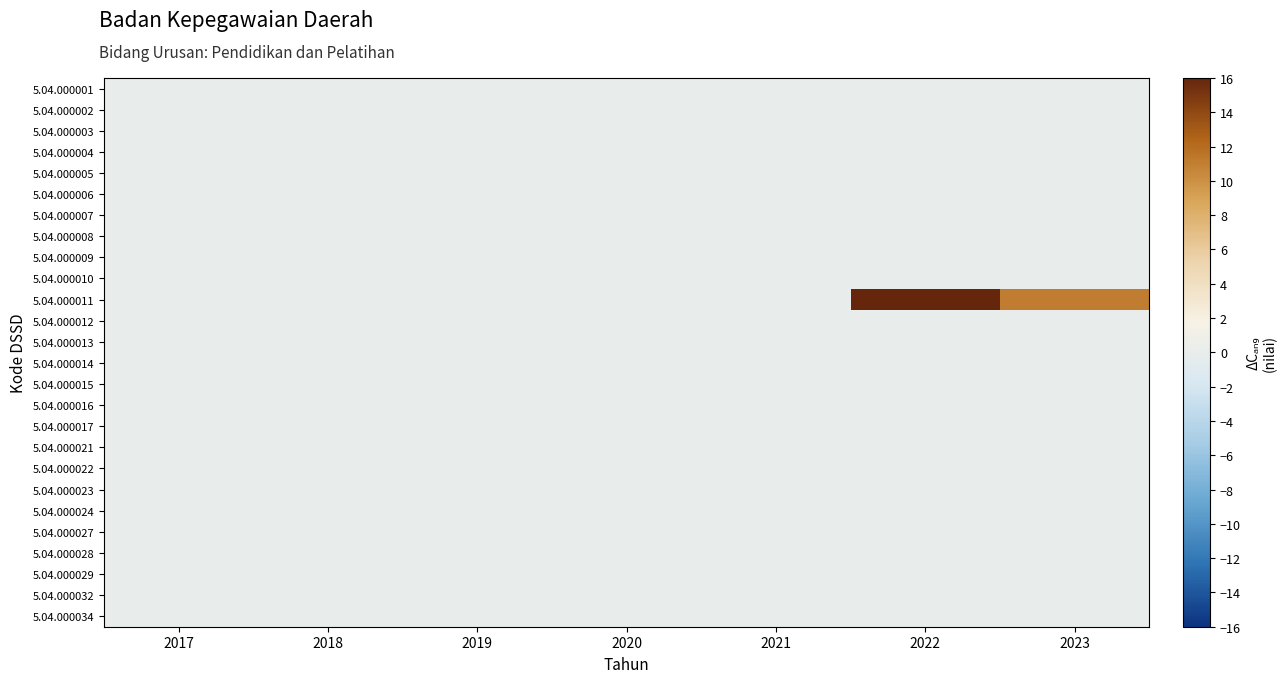

How many categories are shown in the chart?

7